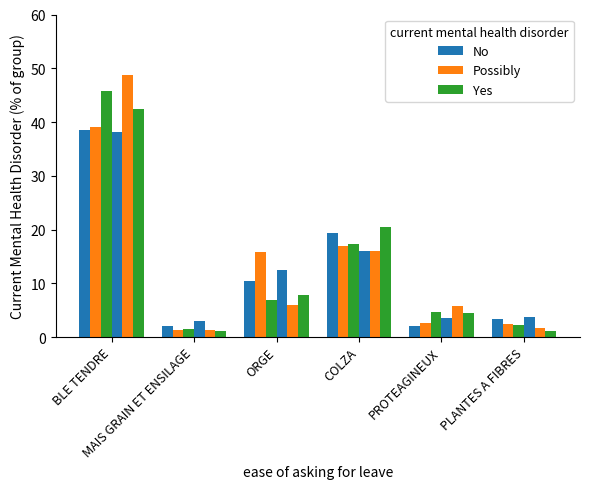

The Possibly series shows 79.1 at BLE TENDRE. True or false?

False